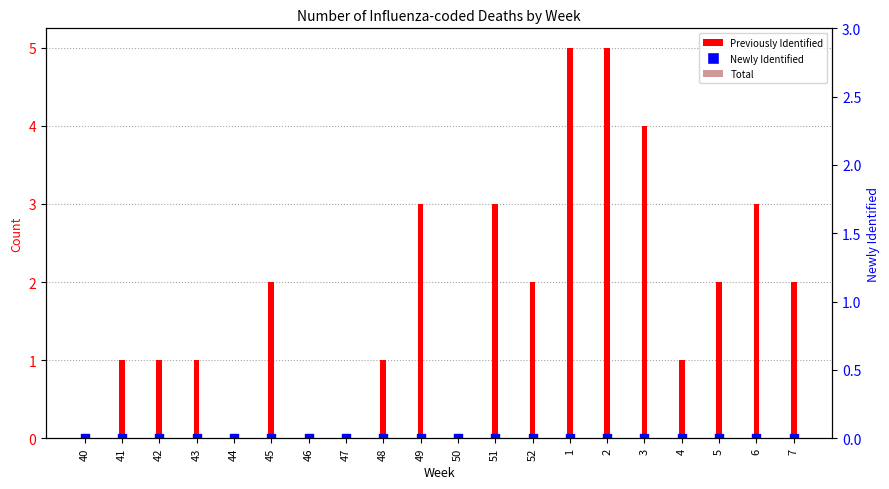

At how many categories does at least one series exceed 0?

15